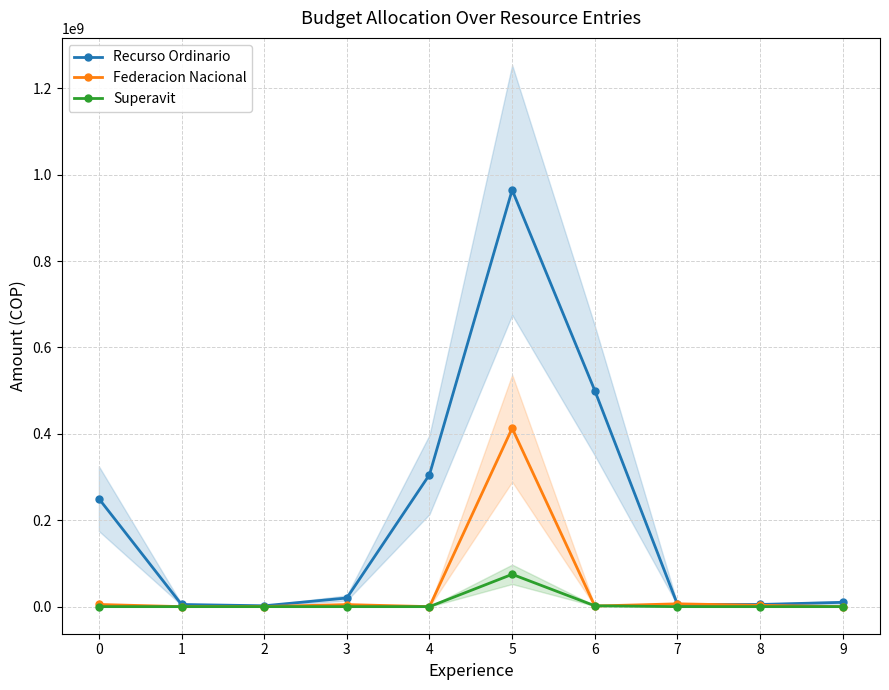

What are all the series names shown in the legend?

Recurso Ordinario, Federacion Nacional, Superavit